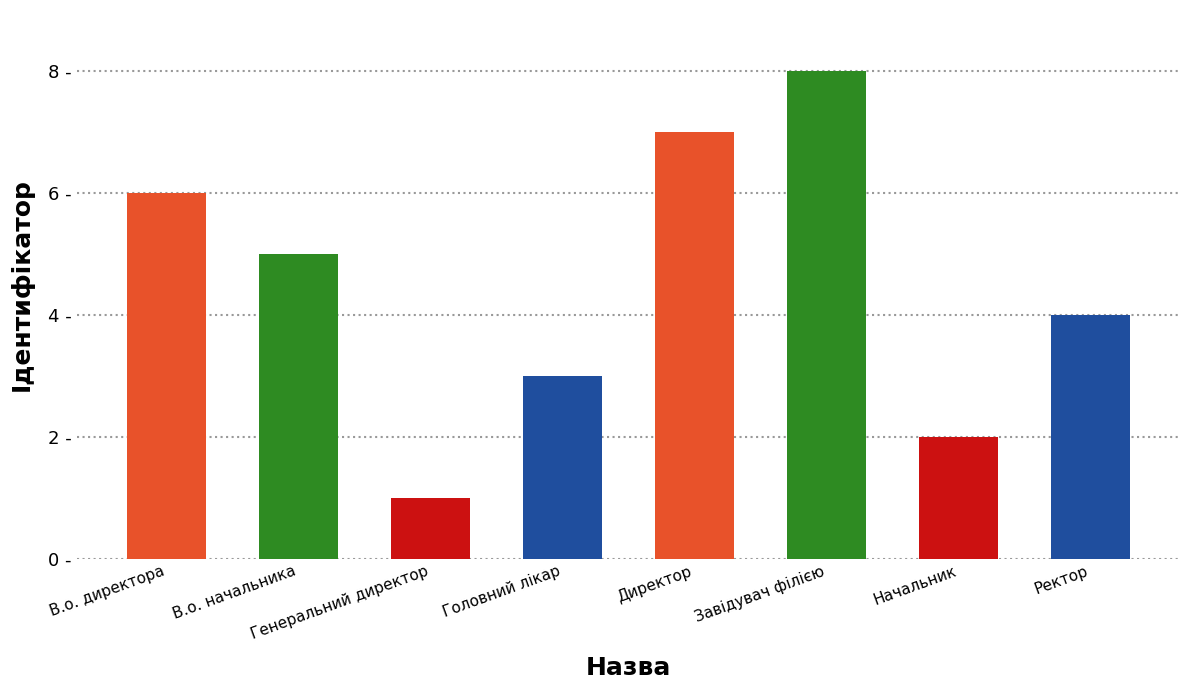

List the labels in order of value, largest first.

Завідувач філією, Директор, В.о. директора, В.о. начальника, Ректор, Головний лікар, Начальник, Генеральний директор